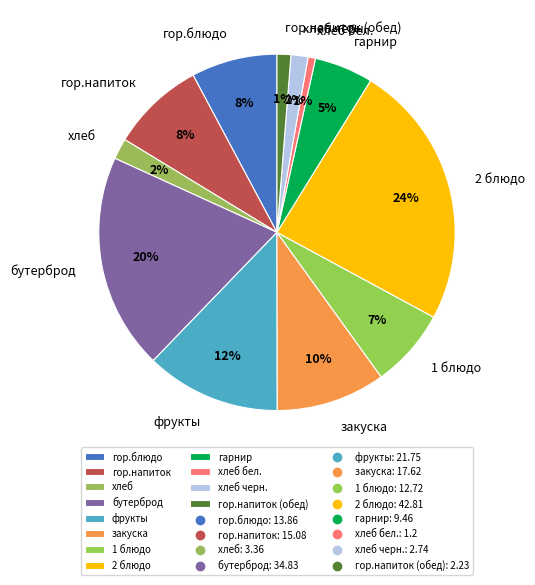

To the nearest percent, what is the combined percentage of фрукты and 1 блюдо?

19%